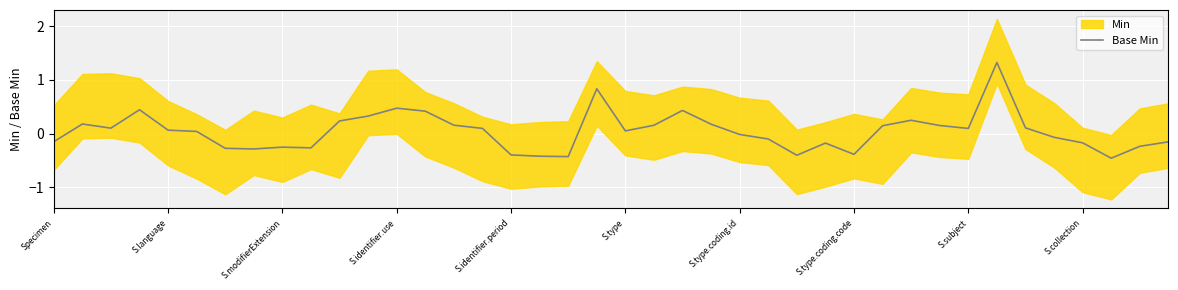

What is the difference between the maximum and minimum values?

1.8